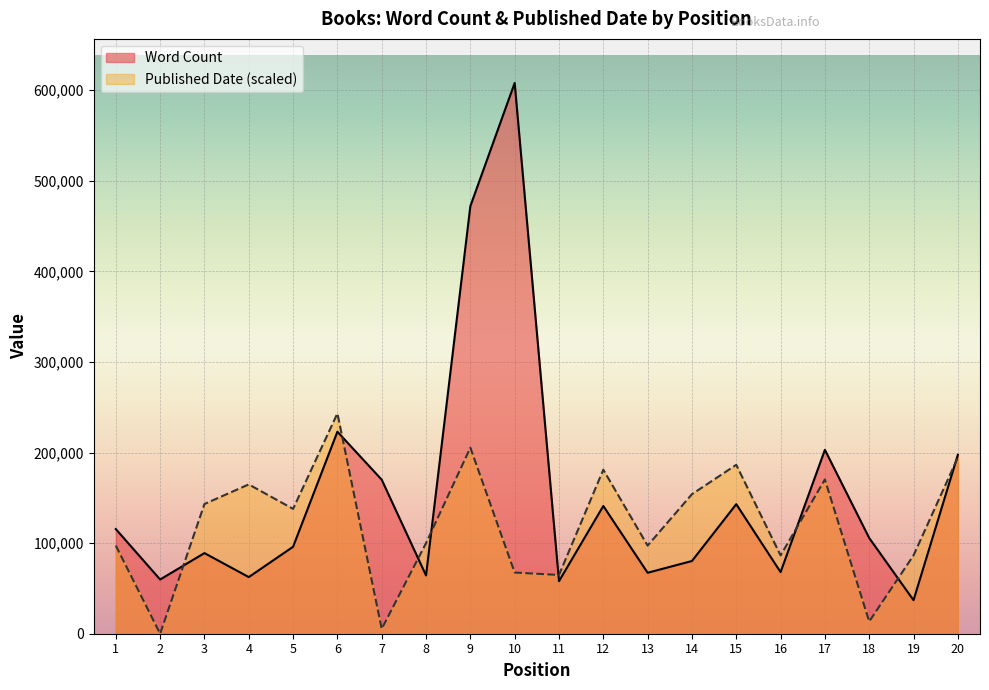

How many lines are shown in the chart?

2